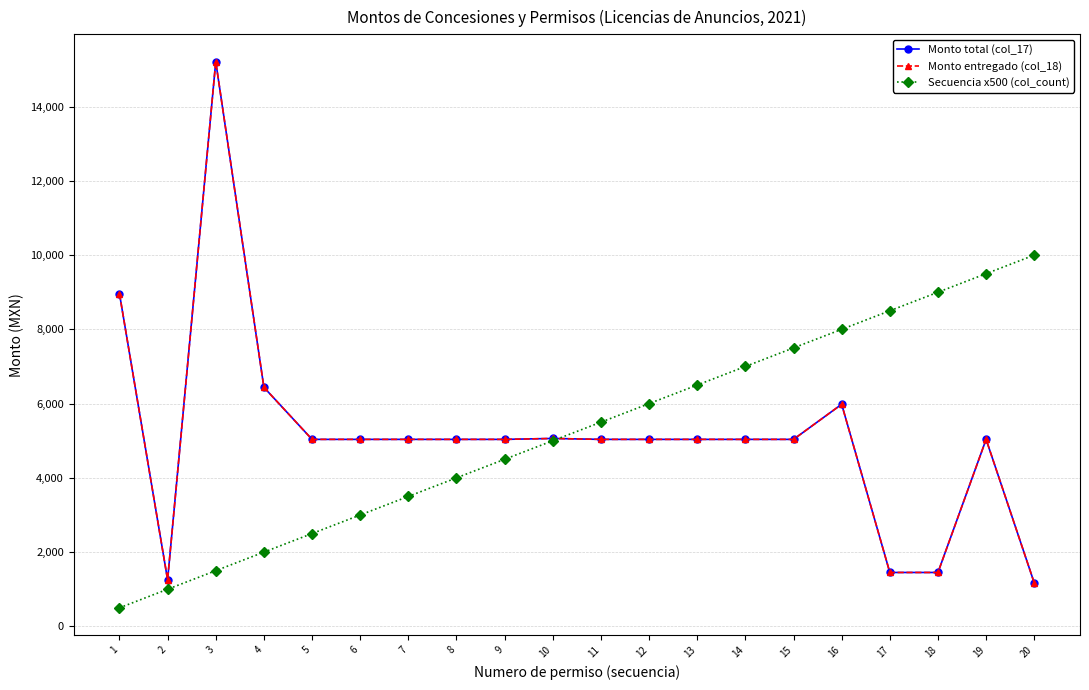

Is this an area chart (filled region under the line)?

No